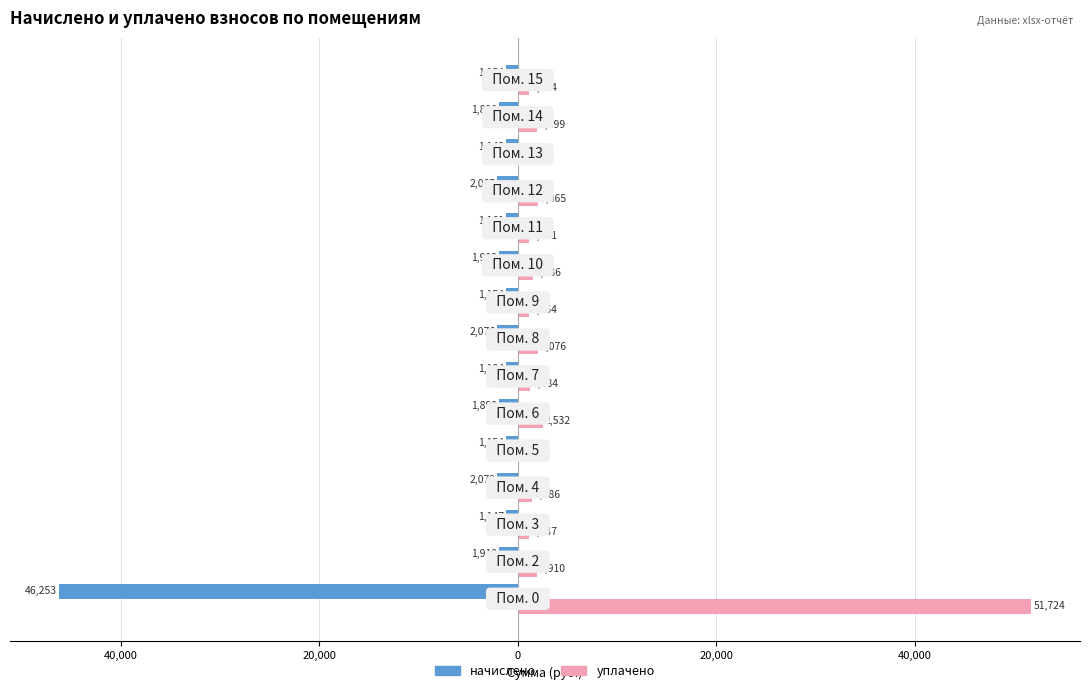

What is the average value of the начислено series?

-4545.3